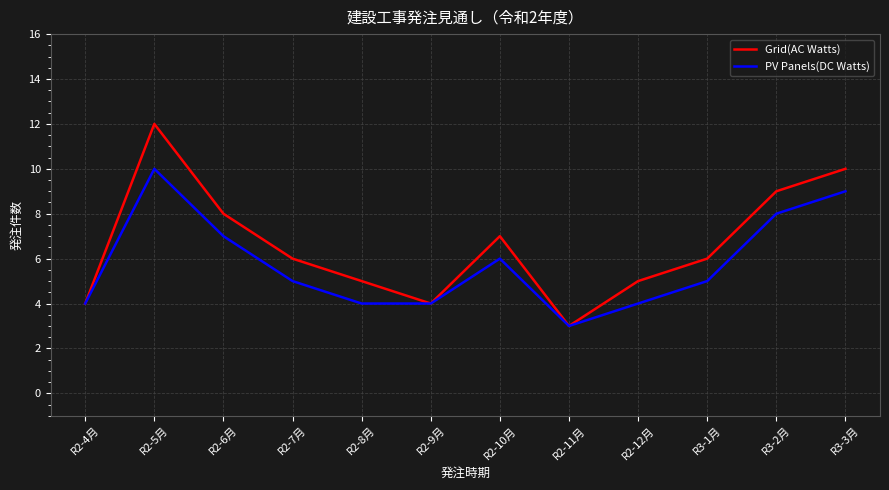

Where is the first local minimum for Grid(AC Watts)?

R2-9月